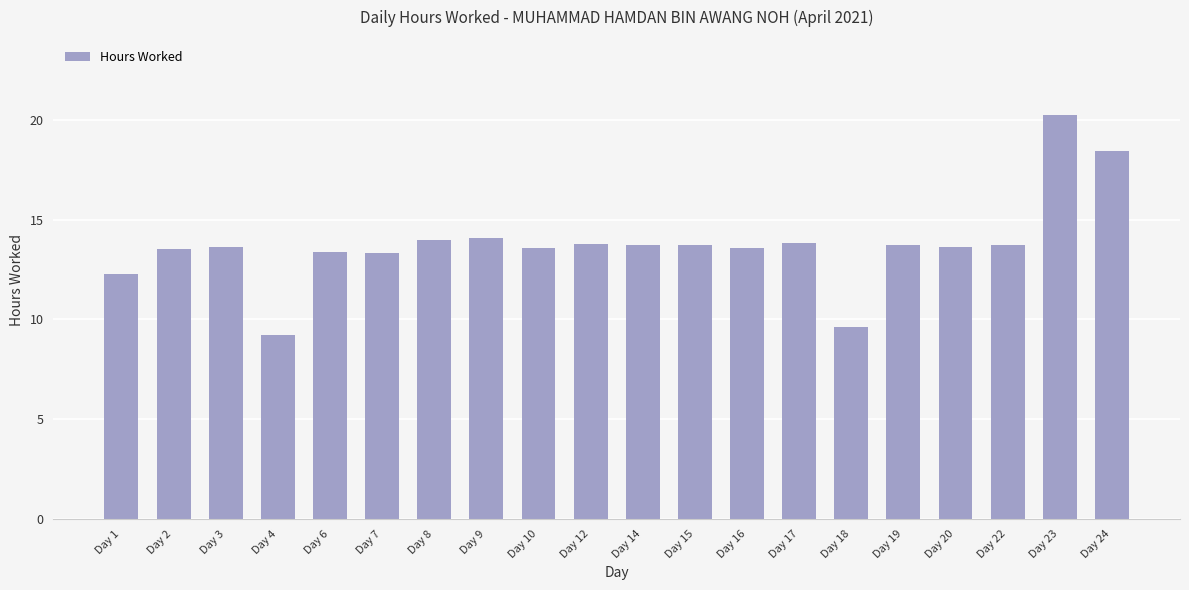

What is the sum of all values?

275.0